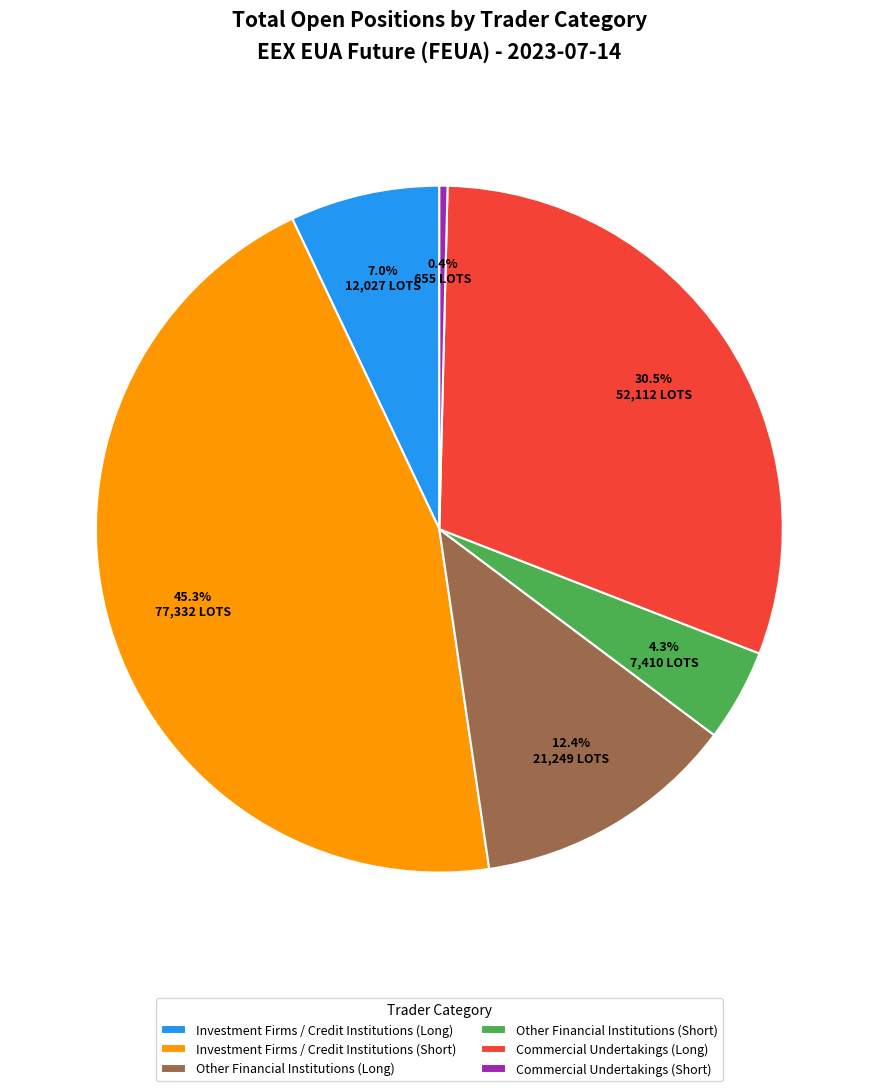

Is there a majority slice in this chart?

No